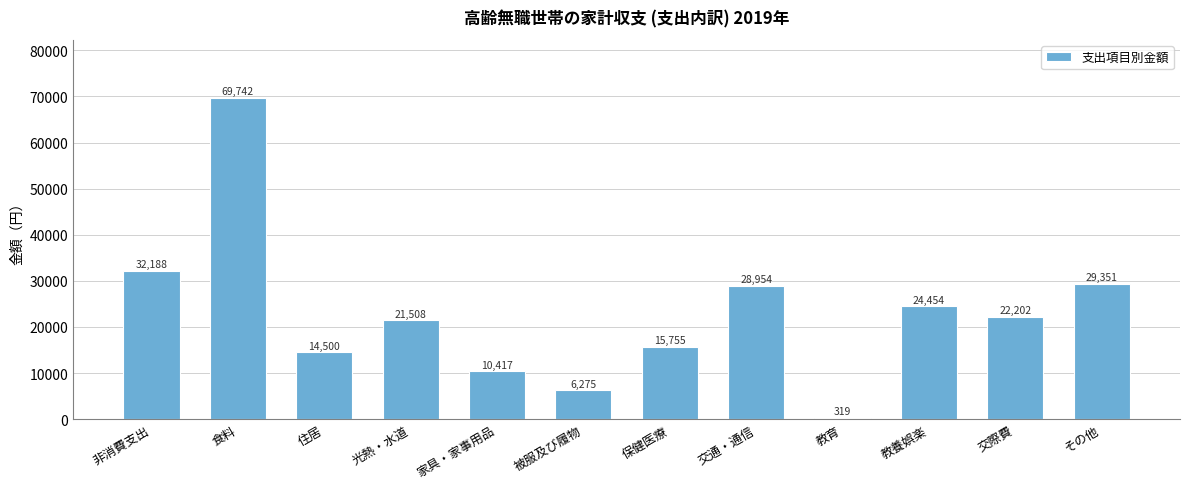

Reading left to right, extract all data points from this chart.

32188	69742	14500	21508	10417	6275	15755	28954	319	24454	22202	29351